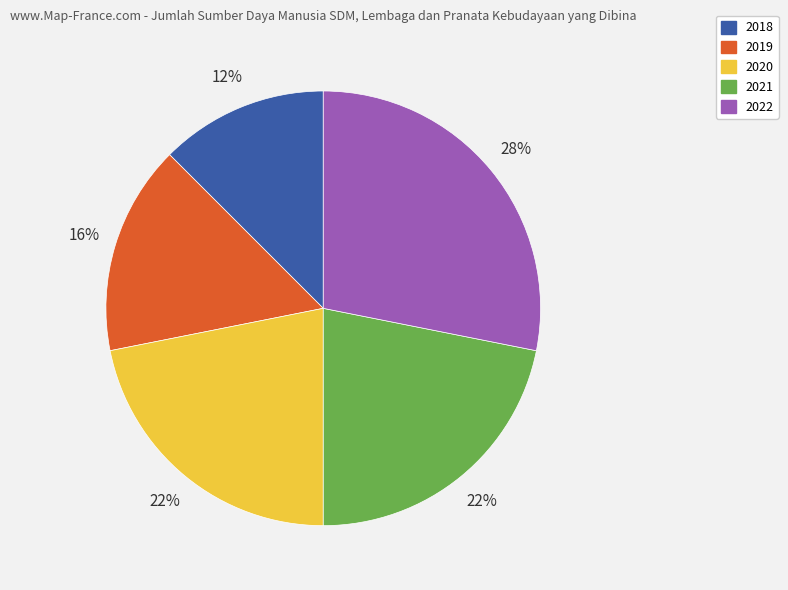

What is the smallest slice in the pie chart?

2018